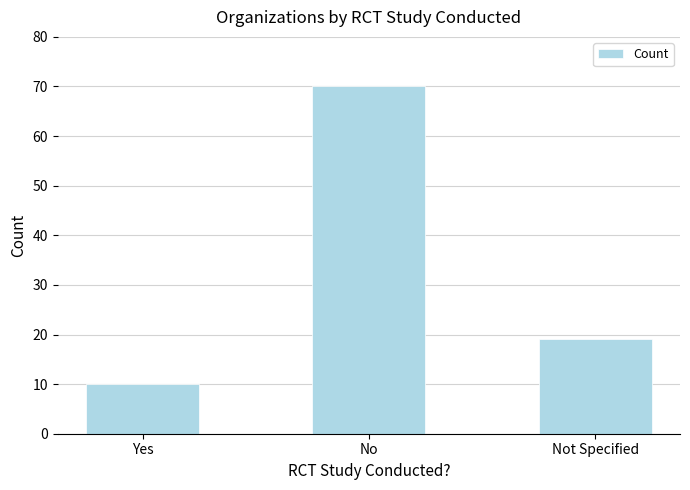

How many values are below 19?

1